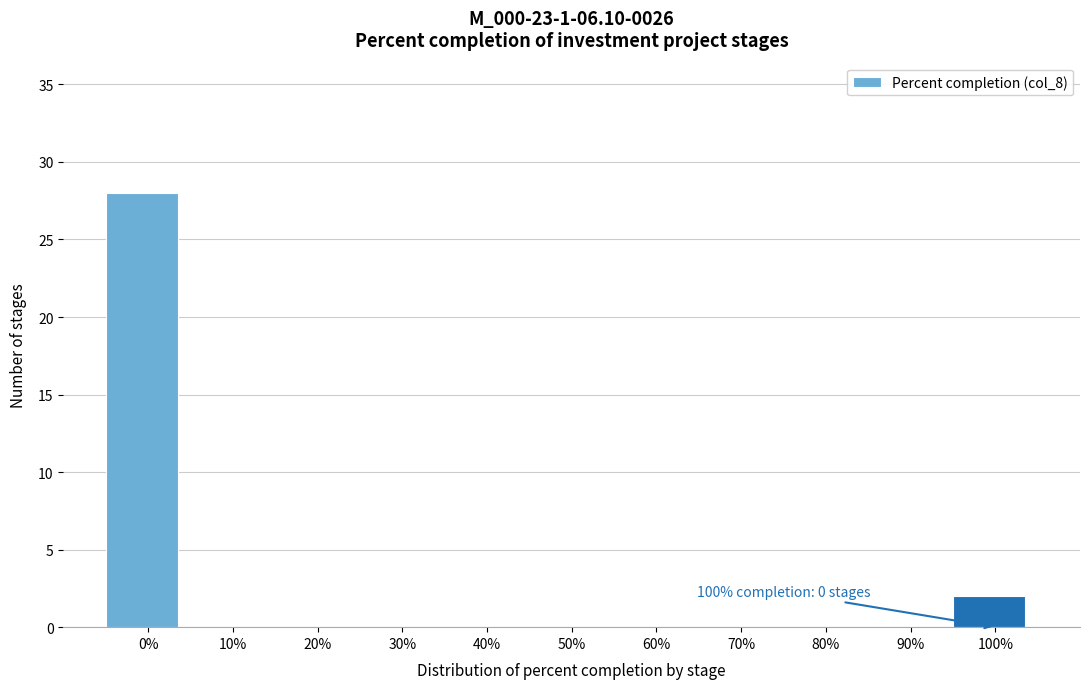

Reading left to right, what are all the values shown in this chart?

0%=28	10%=0	20%=0	30%=0	40%=0	50%=0	60%=0	70%=0	80%=0	90%=0	100%=2